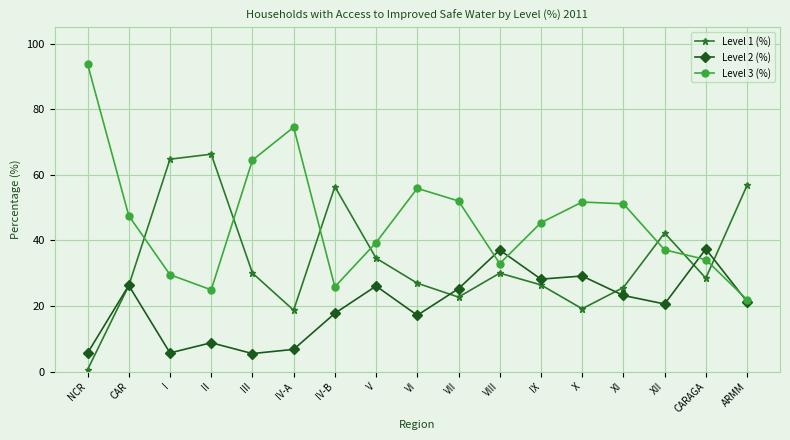

What value does the Level 1 (%) series have at I?

64.8